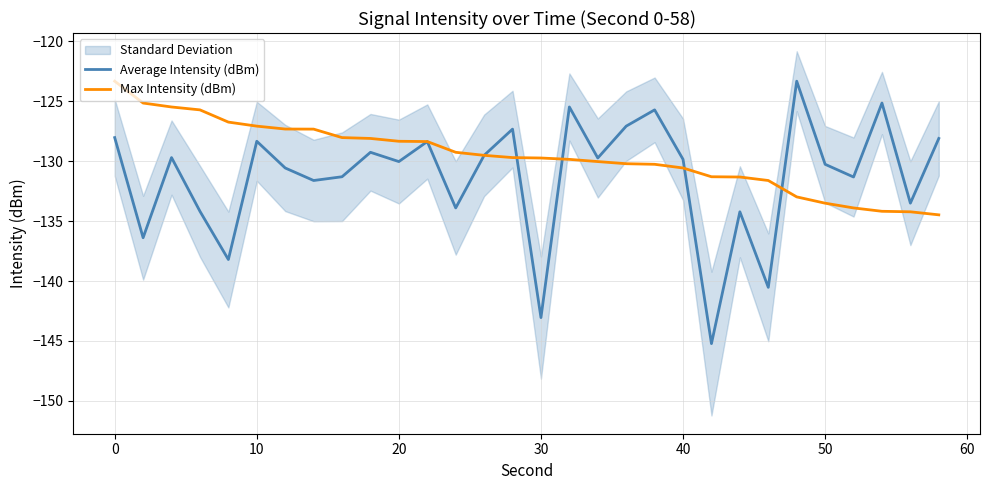

How many intersections are there between Average Intensity (dBm) and Max Intensity (dBm)?

4